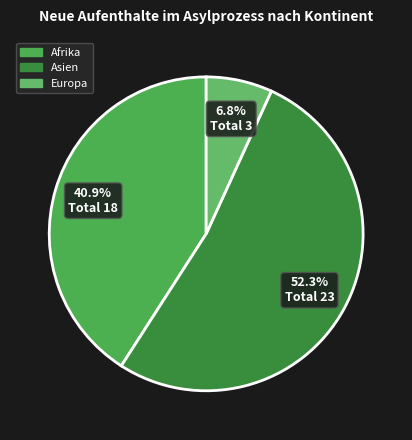

How many slices are in this pie chart?

3